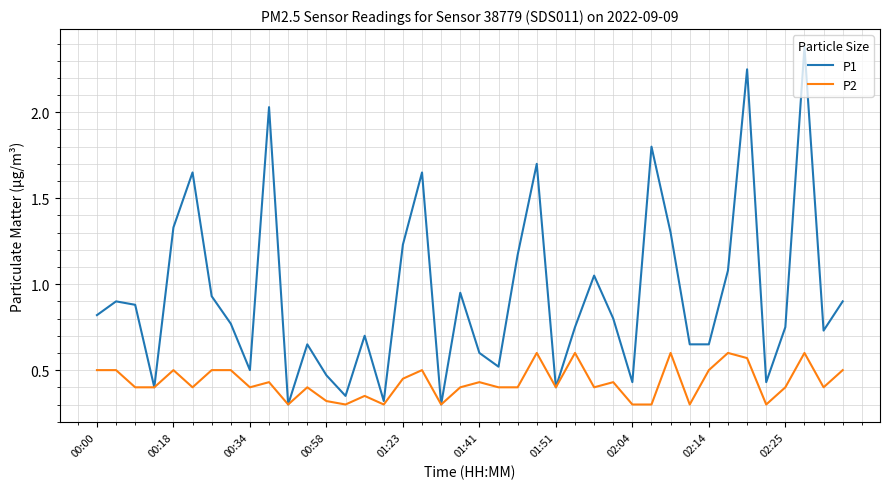

Which series has the largest total across all categories?

P1